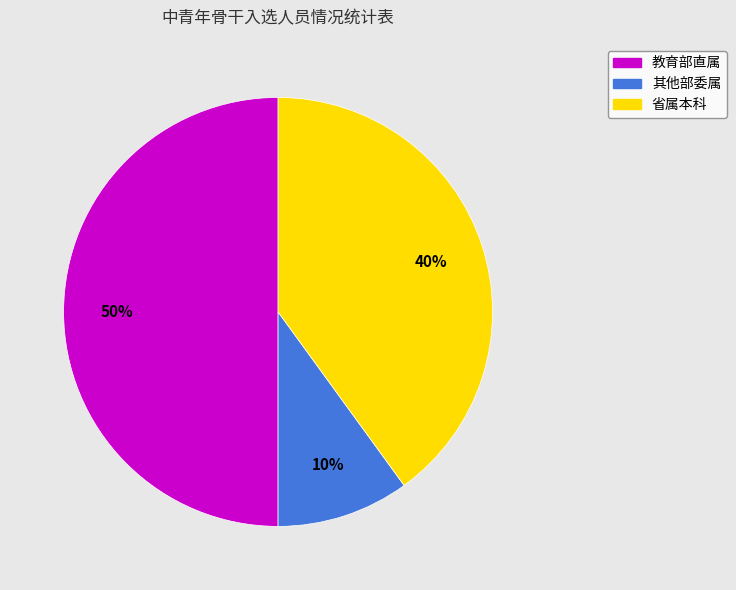

Between 其他部委属 and 省属本科, which is larger?

省属本科